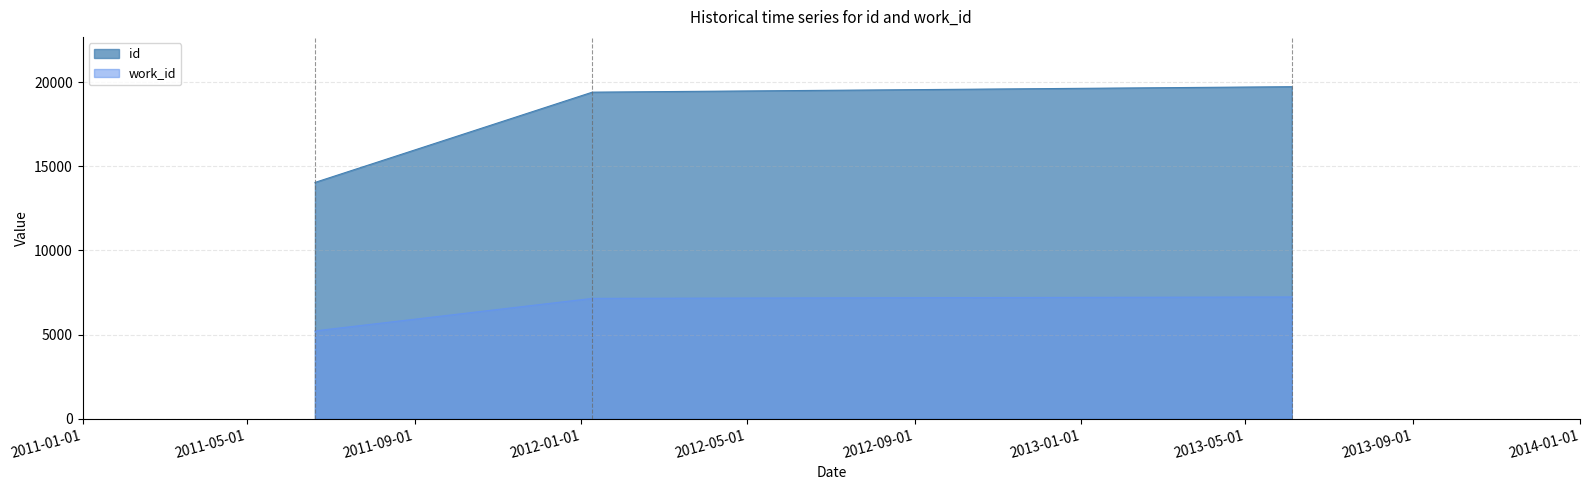

Is it true that work_id equals 7152 at 2012-01-09?

True